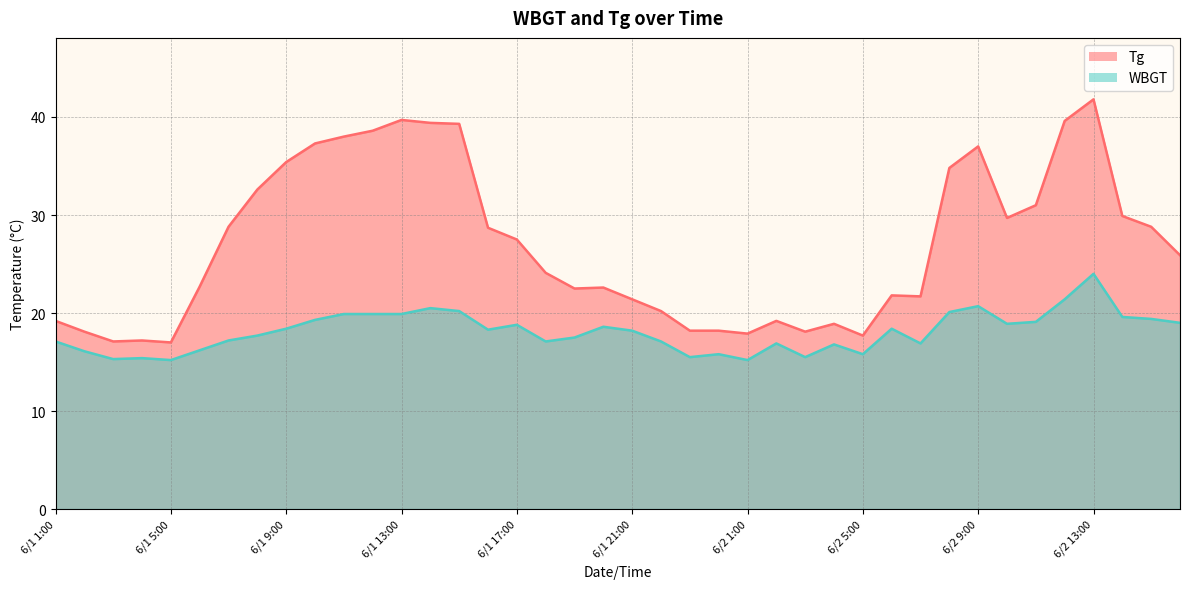

Which series changed the most between 6/1 22:00 and 6/2 16:00?

Tg